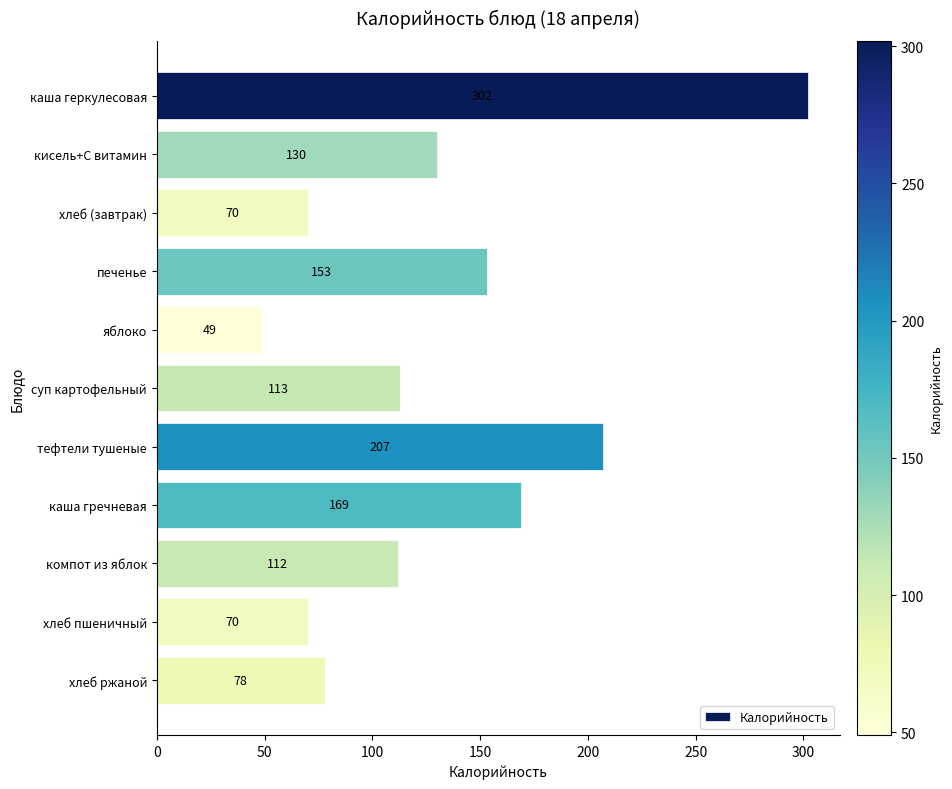

What is the label of the 6th bar from the bottom?

суп картофельный